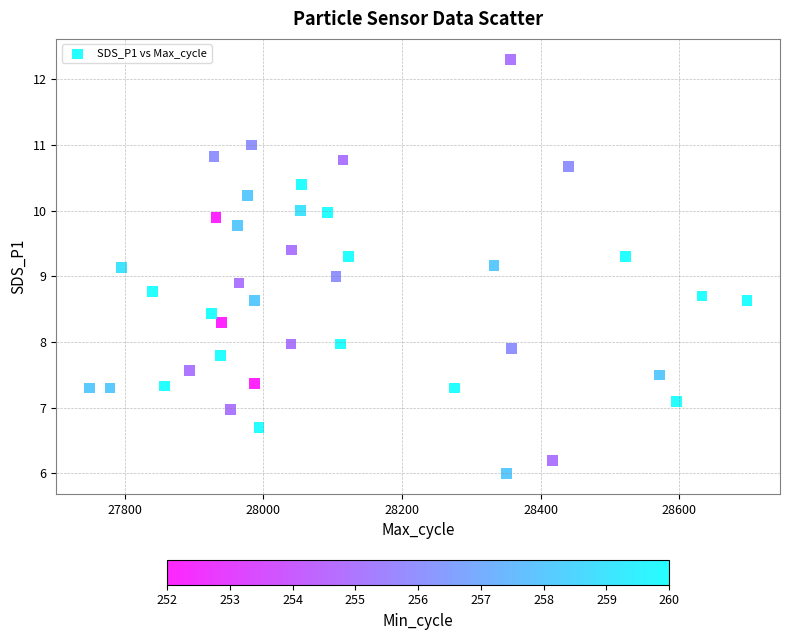

What is the range of X values (max minus min)?

949.0